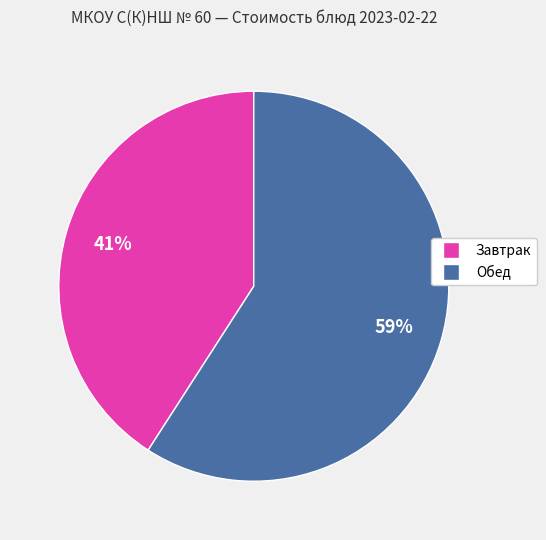

To the nearest percent, what is the difference between the largest and smallest slice percentages?

18%